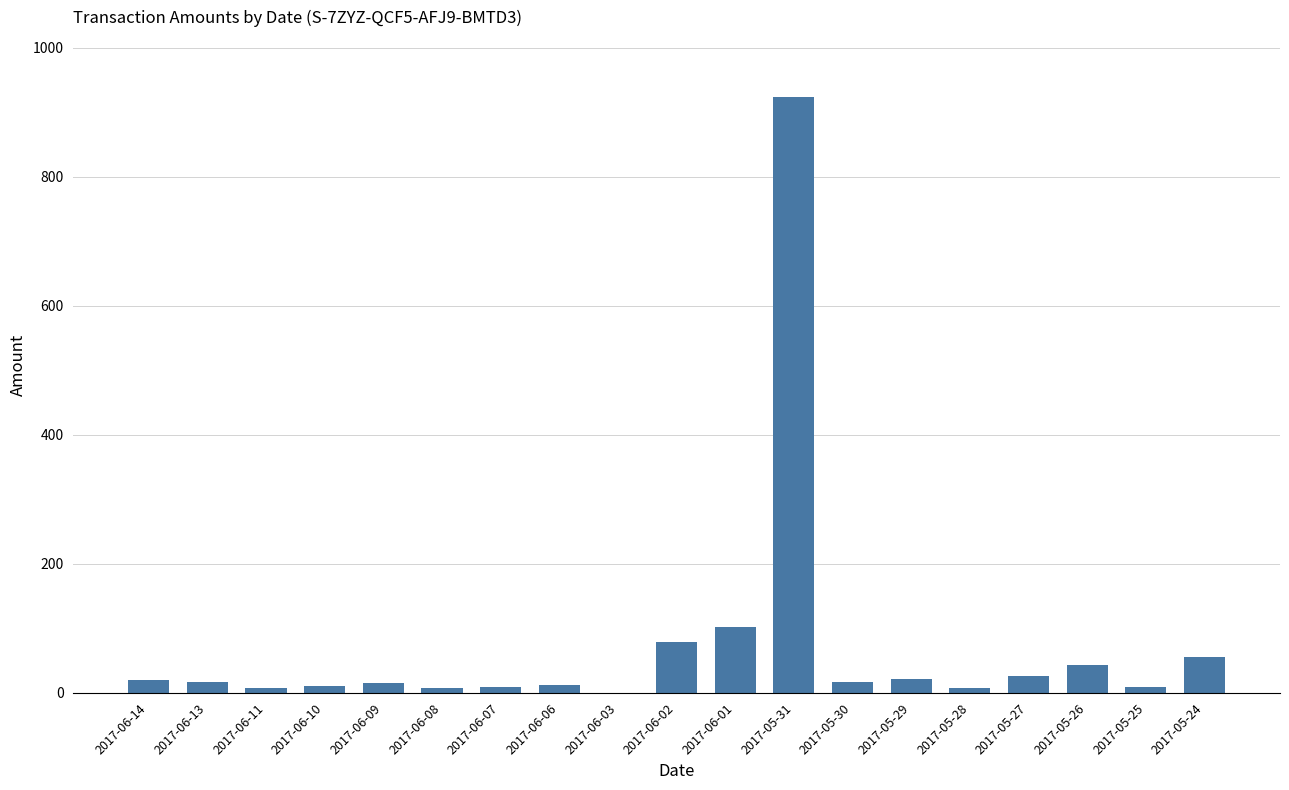

What is the maximum value shown in the chart?

924.3